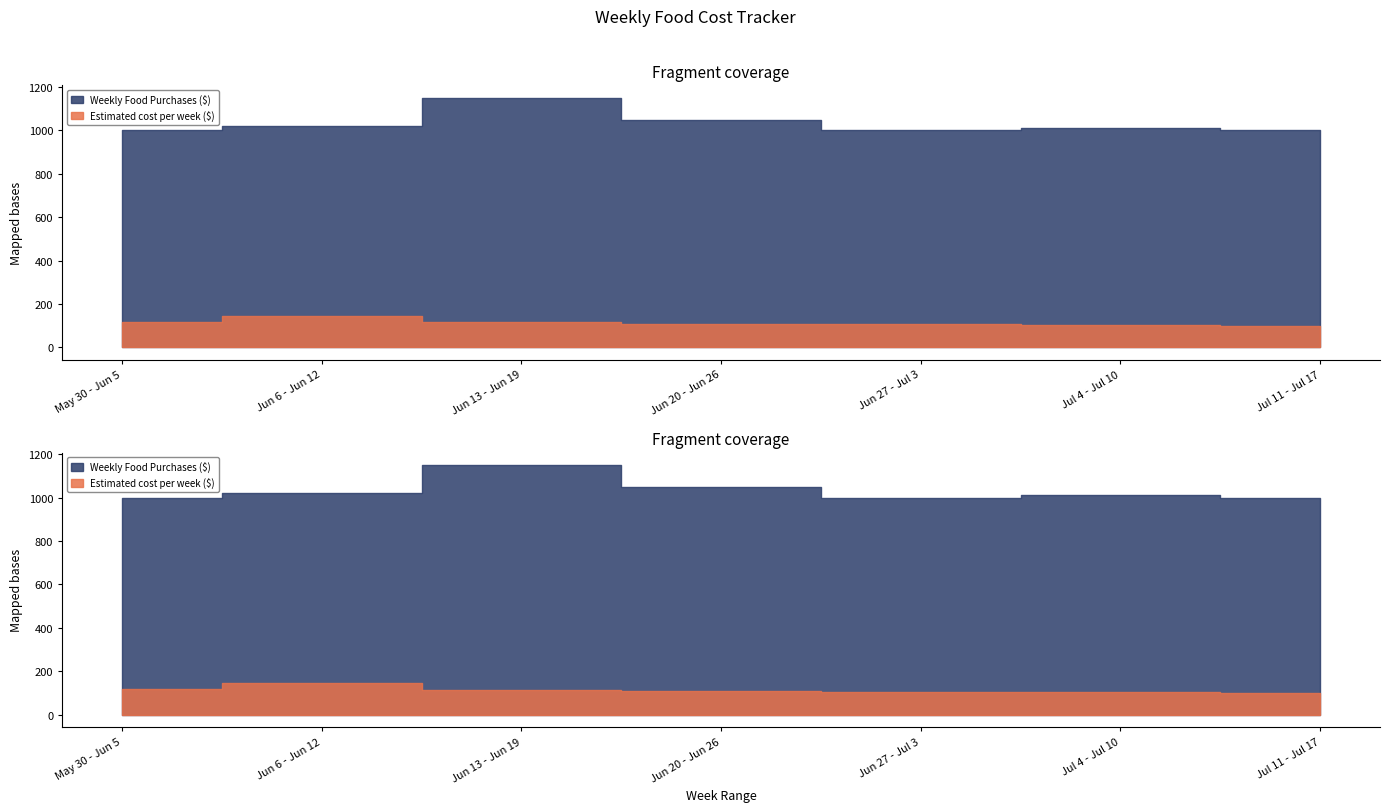

The Weekly Food Purchases ($) series shows 1000.0 at Jul 11 - Jul 17. True or false?

True